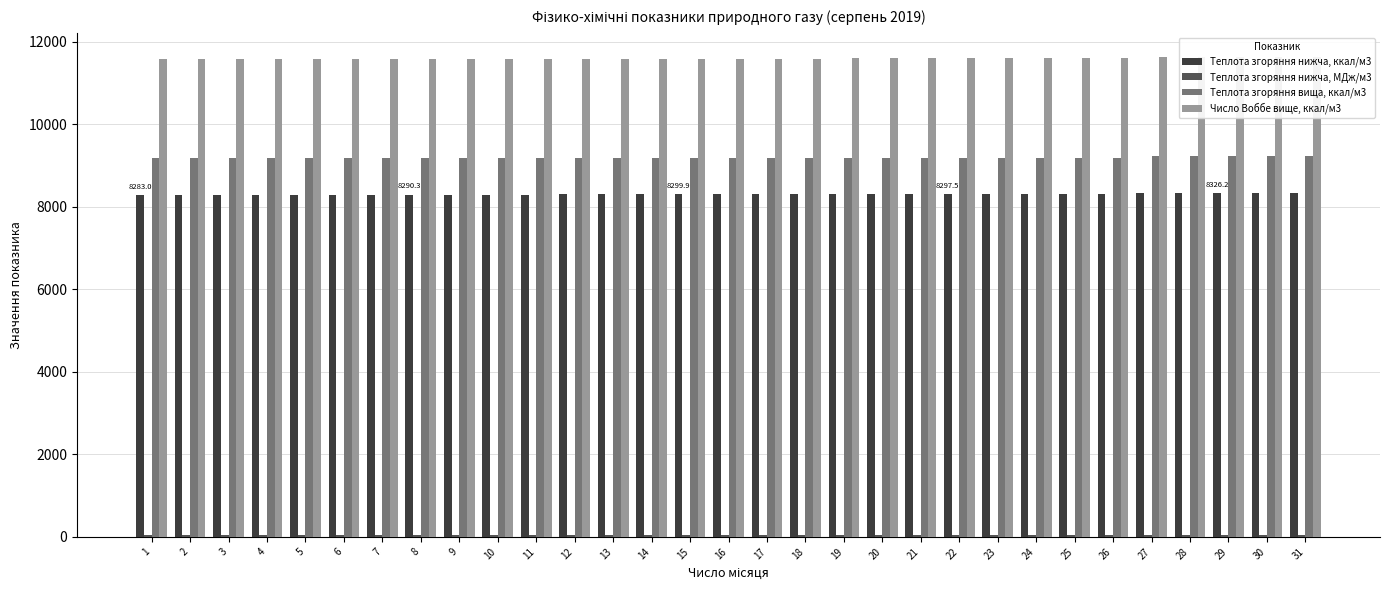

Is the value of Теплота згоряння вища, ккал/м3 at 31 greater than the value of Теплота згоряння нижча, МДж/м3 at 13?

Yes